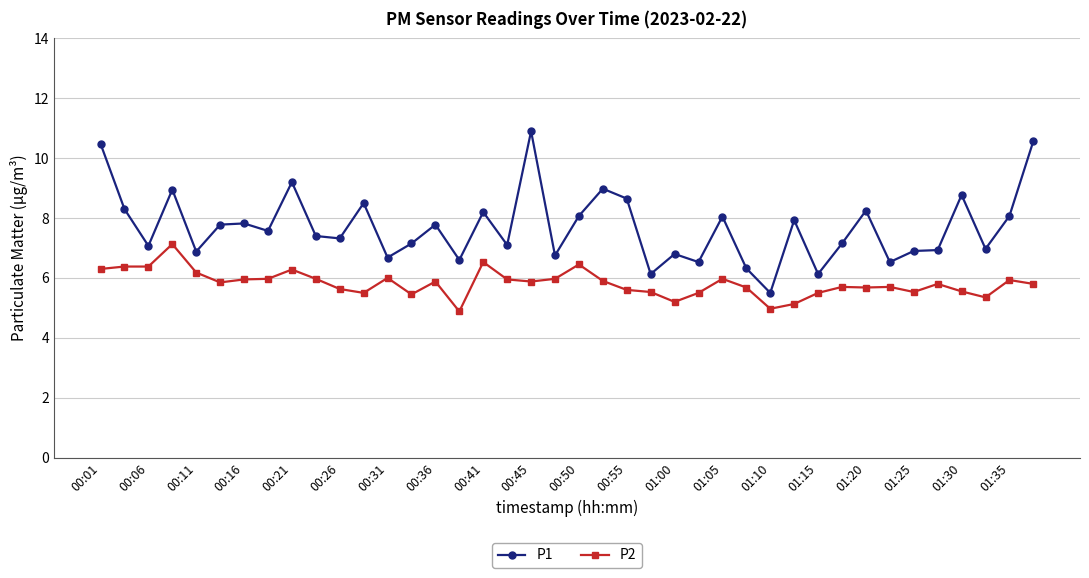

True or false: P1 and P2 intersect in this chart.

False